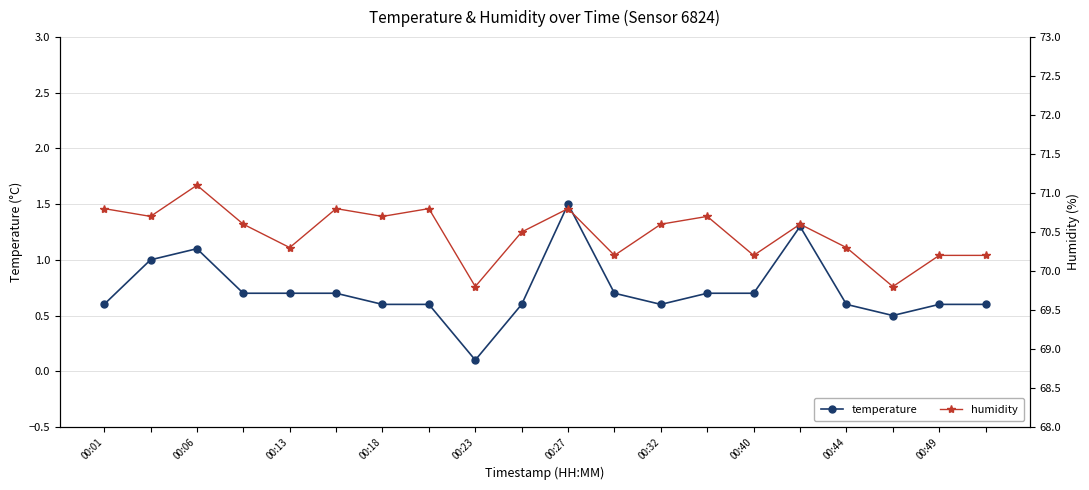

What is the maximum value for temperature?

1.5